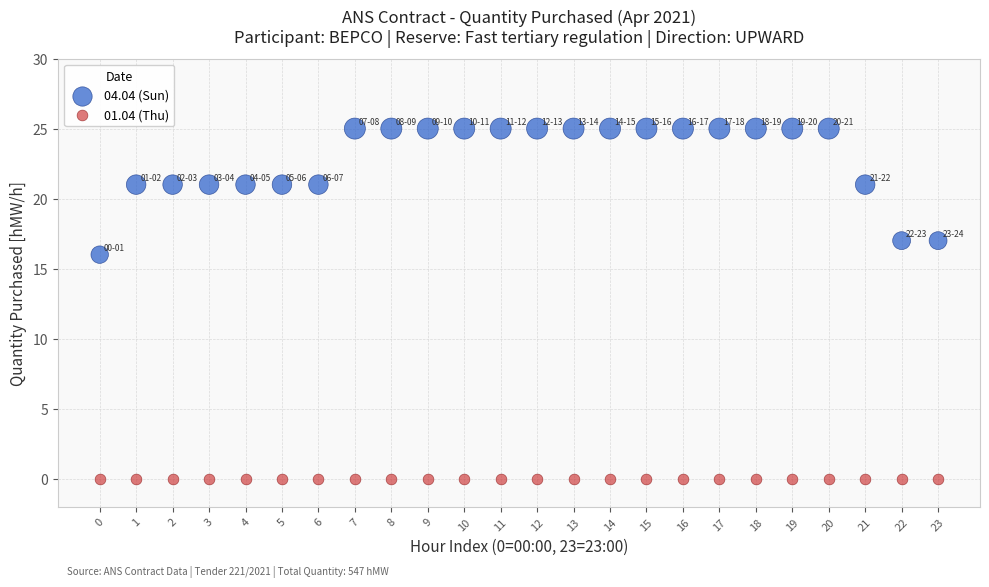

Which series contains the lowest Y value?

01.04 (Thu)